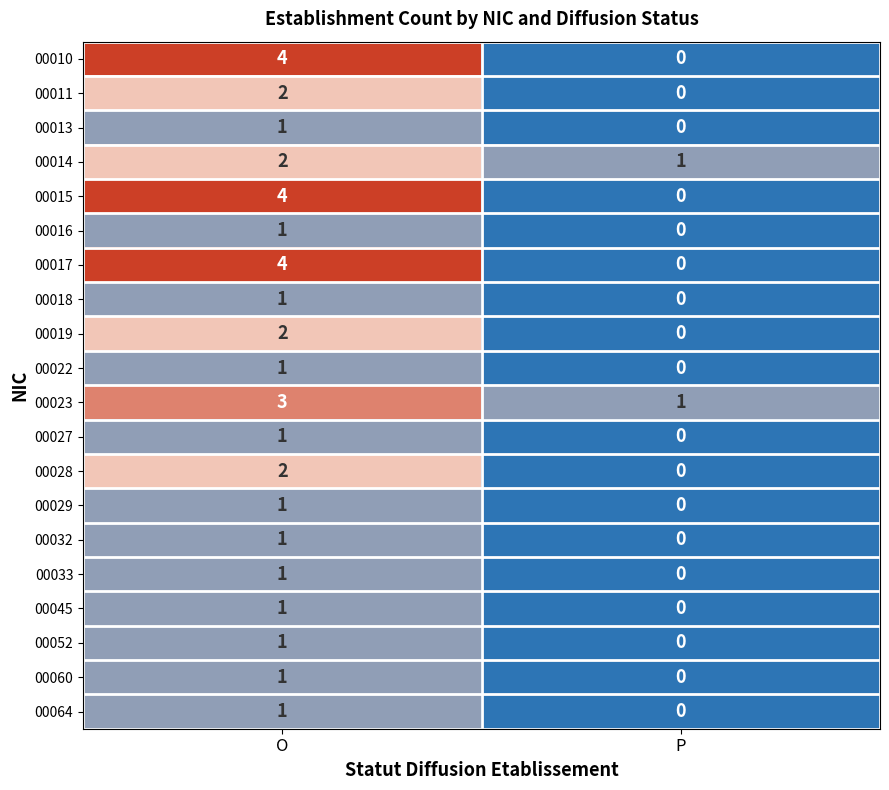

Which label corresponds to the largest value in the chart?

O